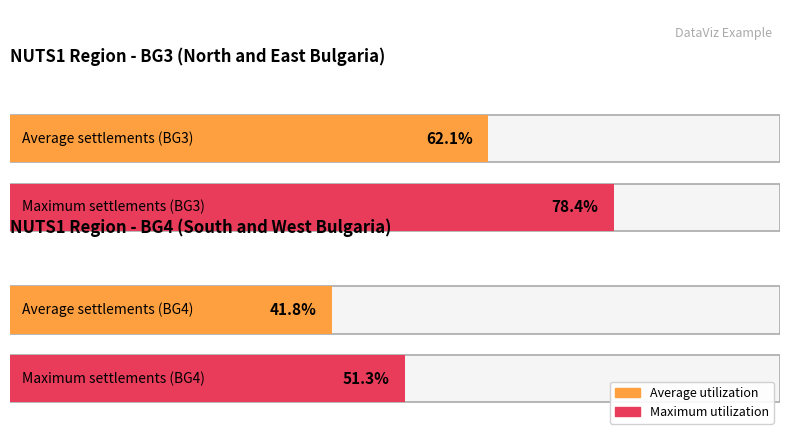

How many bars are there in each group?

2